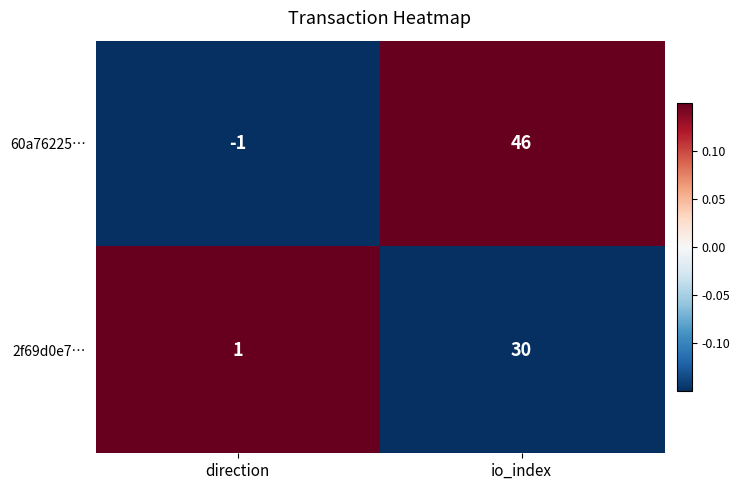

What is the approximate value of 2f69d0e7… at io_index, to the nearest 10?

30